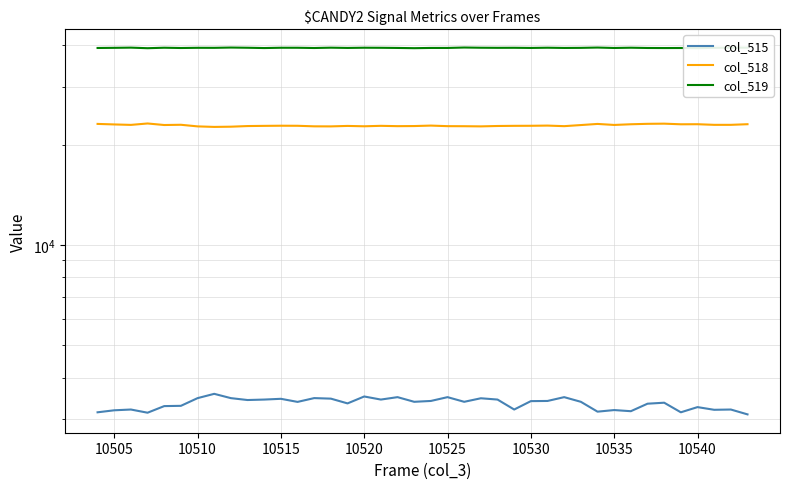

Rank the series by their maximum value, from lowest to highest.

col_515, col_518, col_519